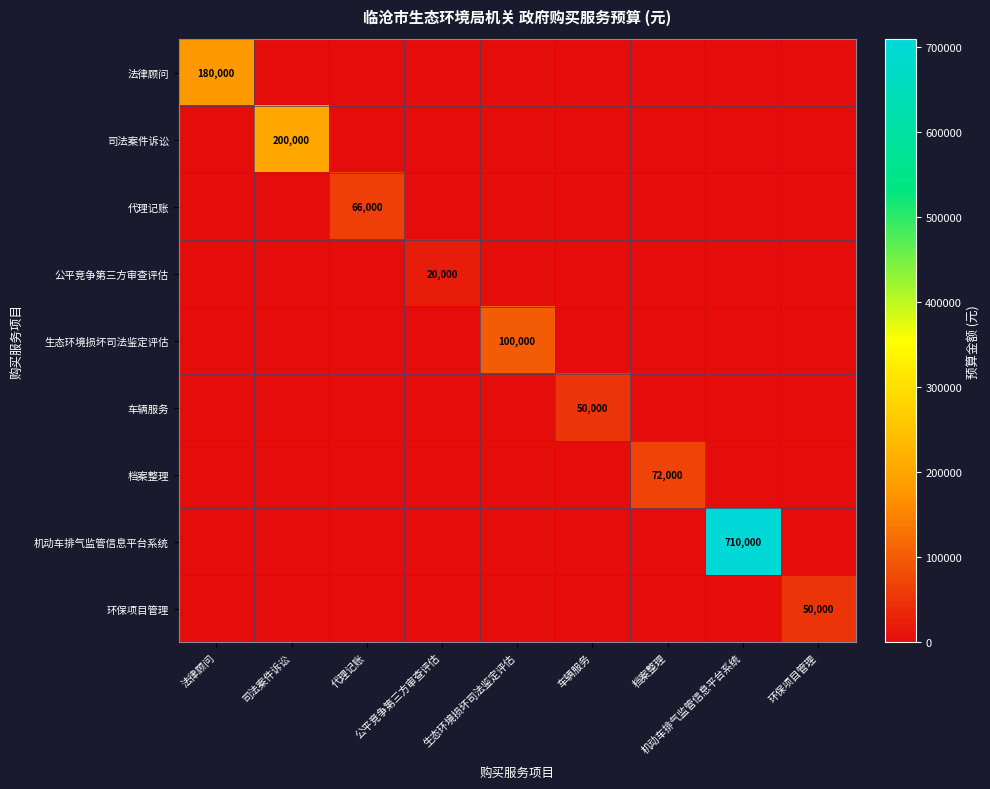

What is the highest value of the 档案整理 series?

72000